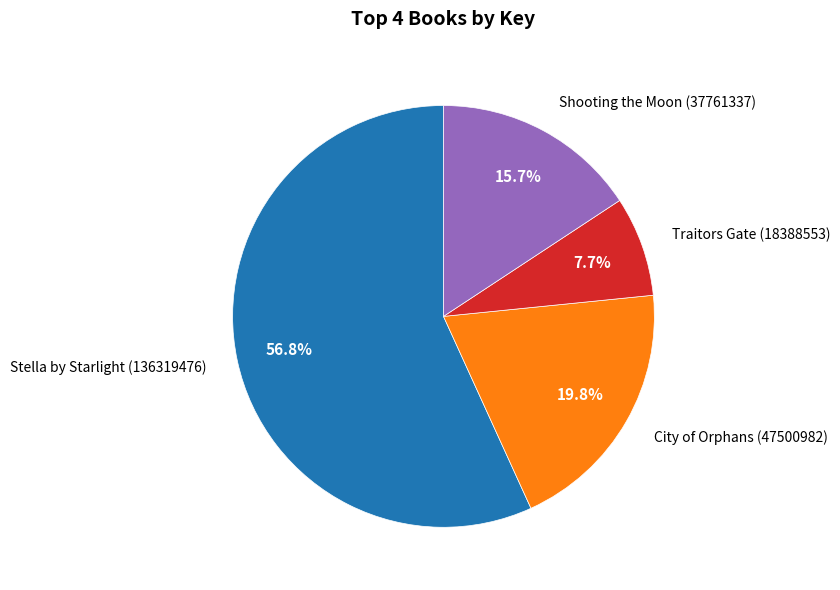

Is there any slice that represents more than half of the pie?

Yes